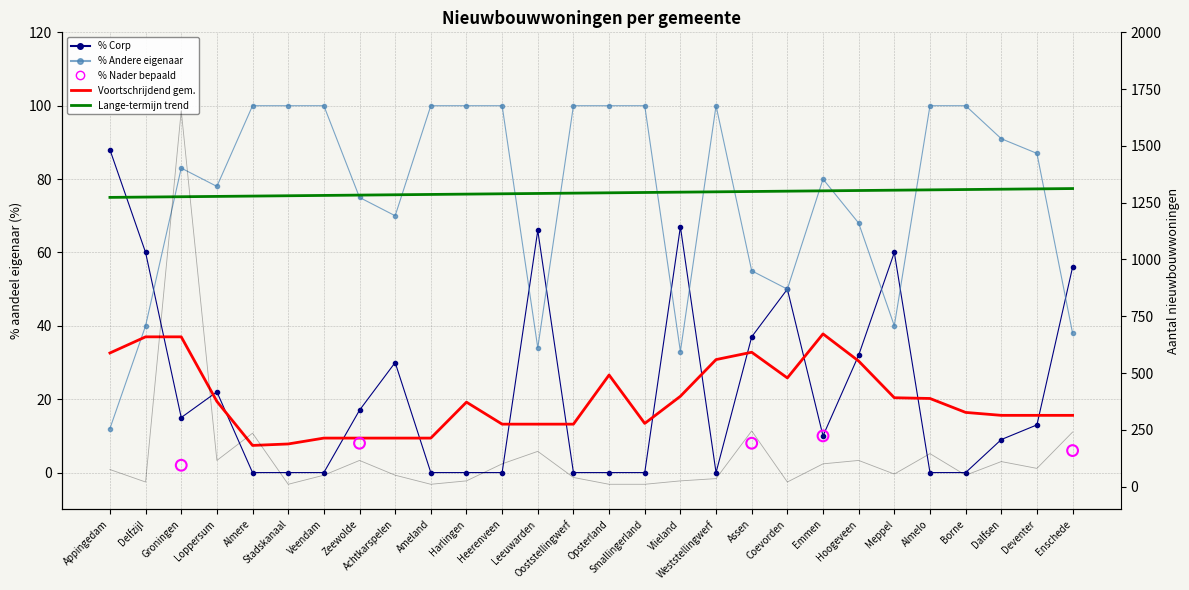

At which category is the sum across all series the highest?

Groningen